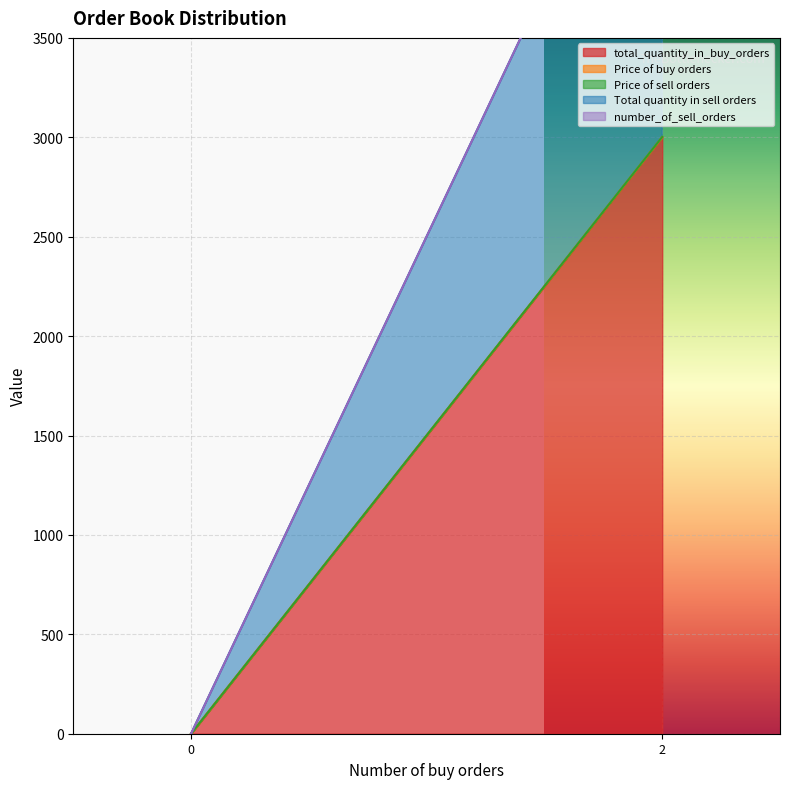

Does the chart display data point markers on the line(s)?

No